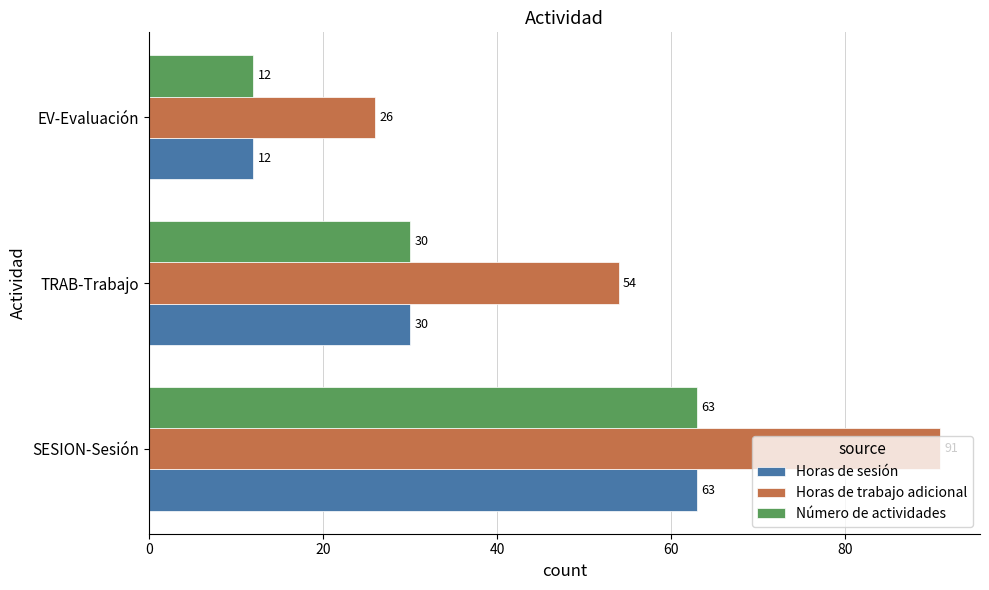

What is the difference between the maximum and minimum values in the Horas de sesión series?

51